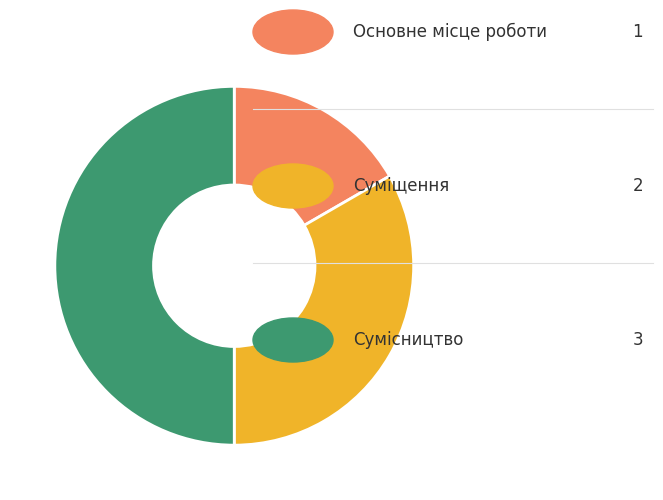

Count the number of slices in the pie.

3